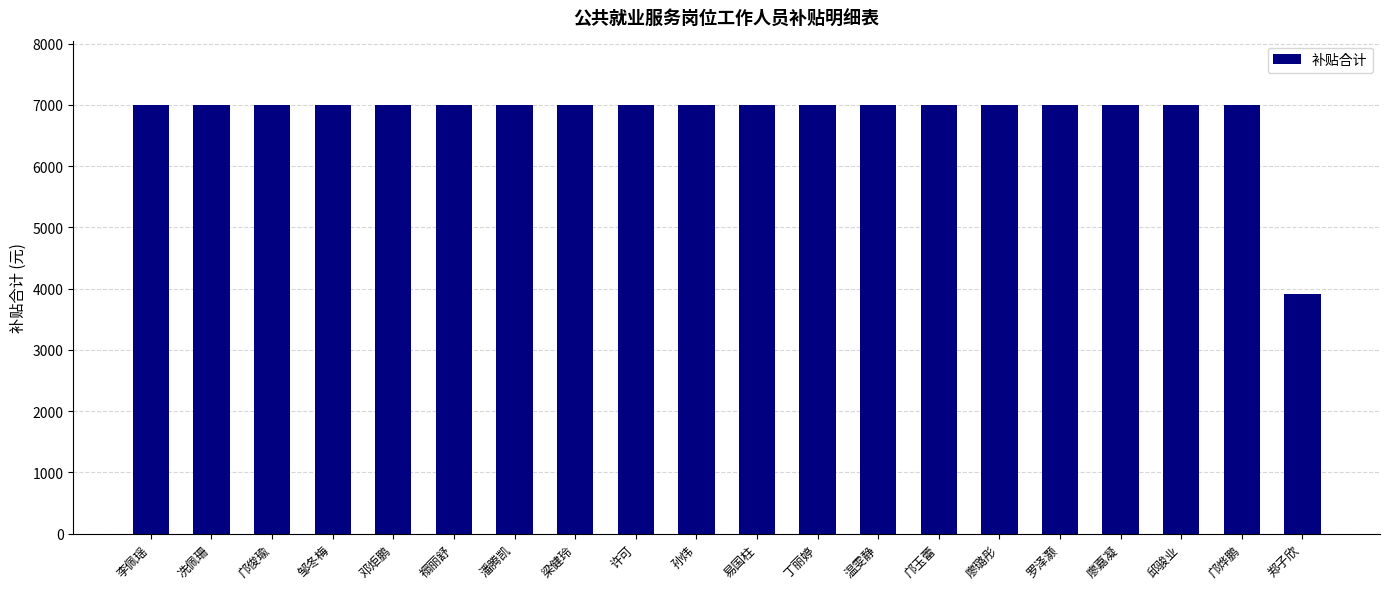

What is the average value?

6845.8